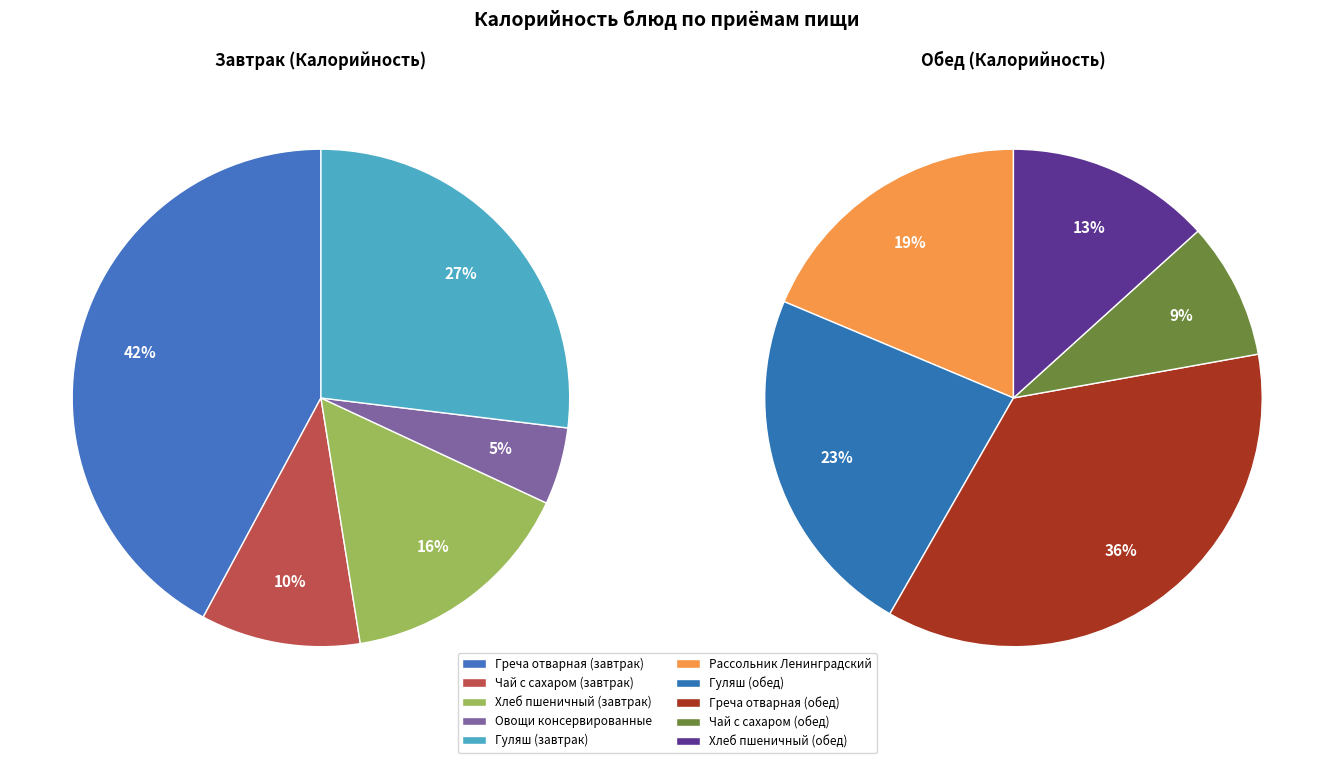

Rank the categories by value from highest to lowest.

Греча отварная (завтрак), Греча отварная (обед), Гуляш (завтрак), Гуляш (обед), Рассольник Ленинградский, Хлеб пшеничный (завтрак), Хлеб пшеничный (обед), Чай с сахаром (завтрак), Чай с сахаром (обед), Овощи консервированные